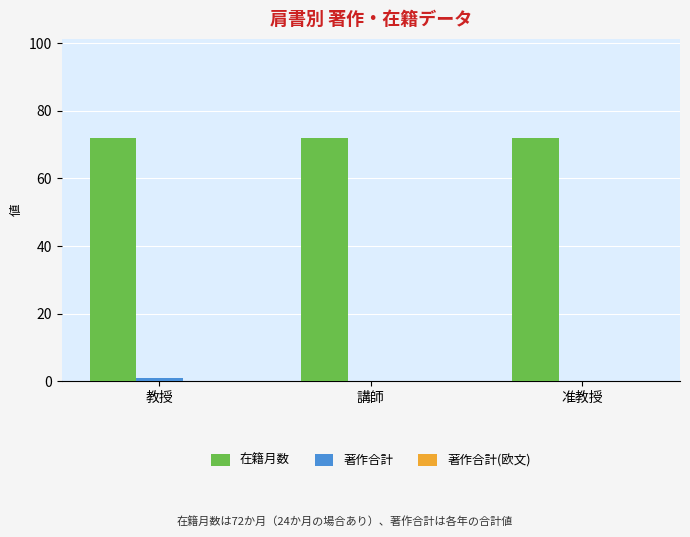

How many groups of bars are there?

3